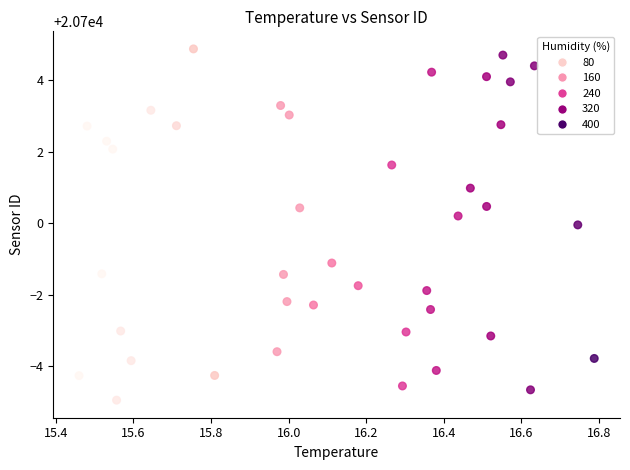

What Y value in the scatter plot is closest to 20699?

20698.9